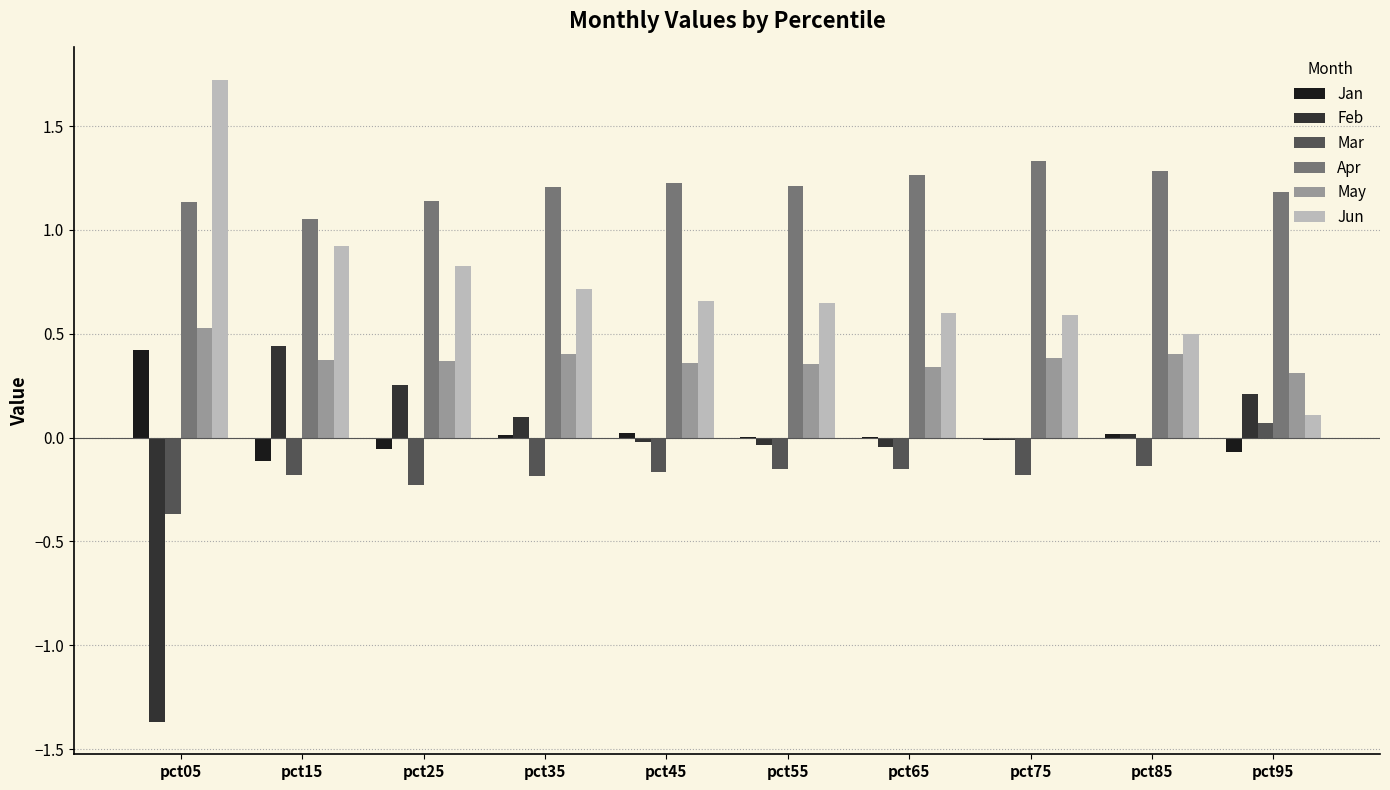

The value of May at pct85 is 0.4. True or false?

True